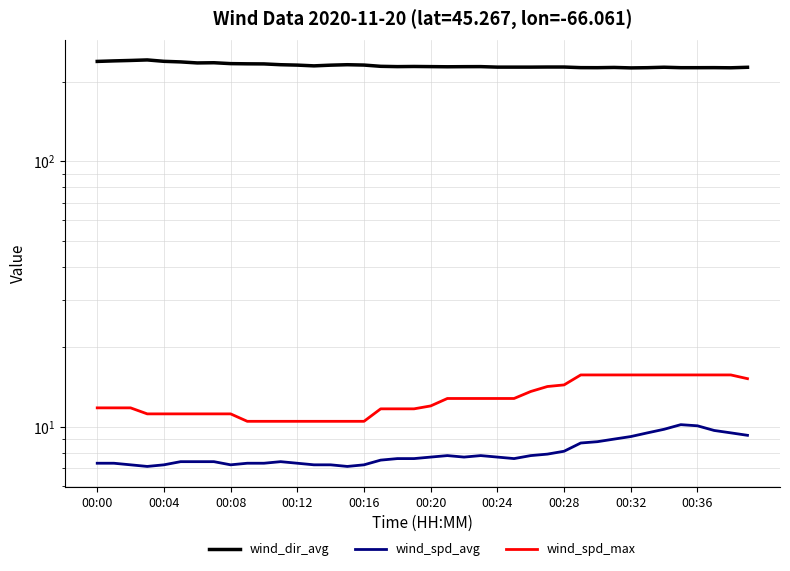

The wind_dir_avg series shows 333.4 at 25. True or false?

False